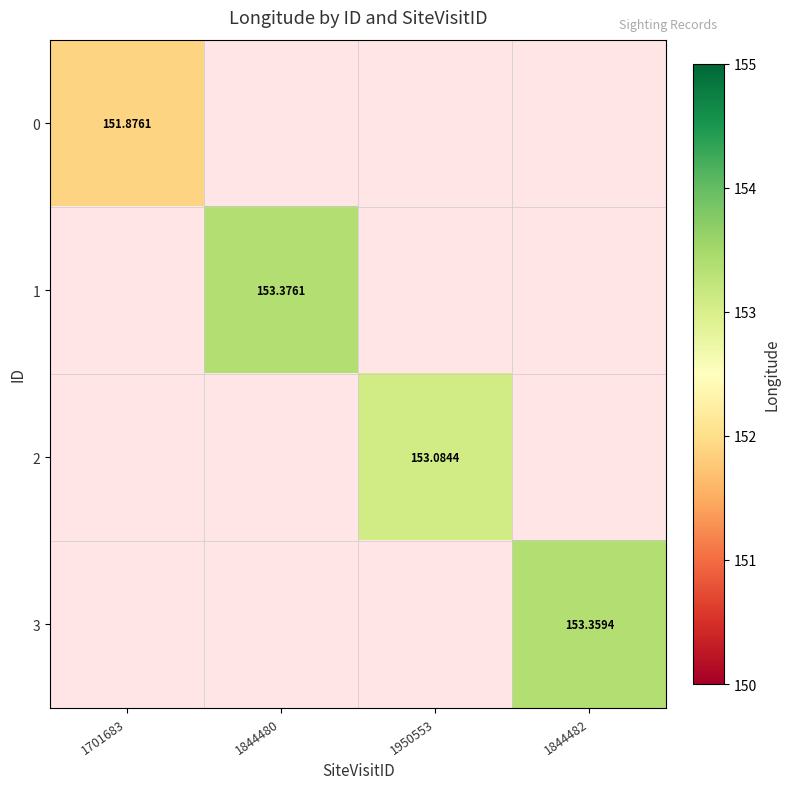

What is the smallest value displayed?

151.9